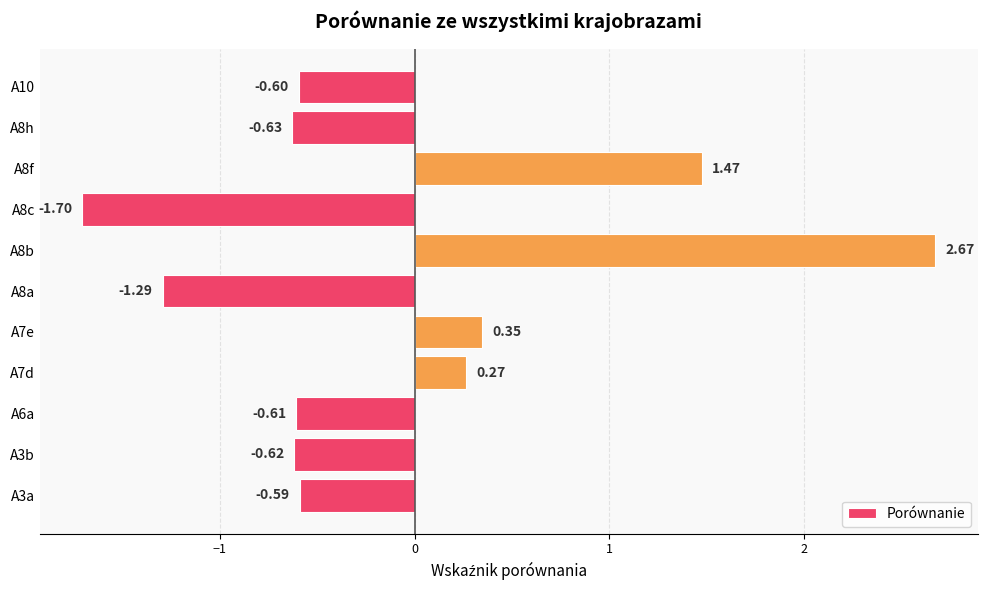

What is the minimum value shown in the chart?

-1.7